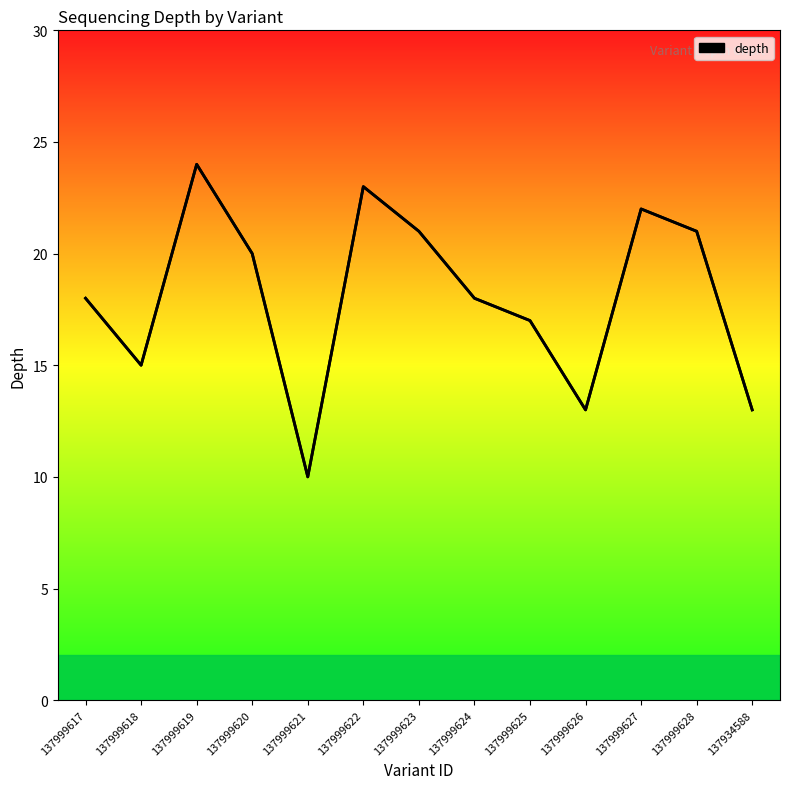

What position from the left is 137999624?

8